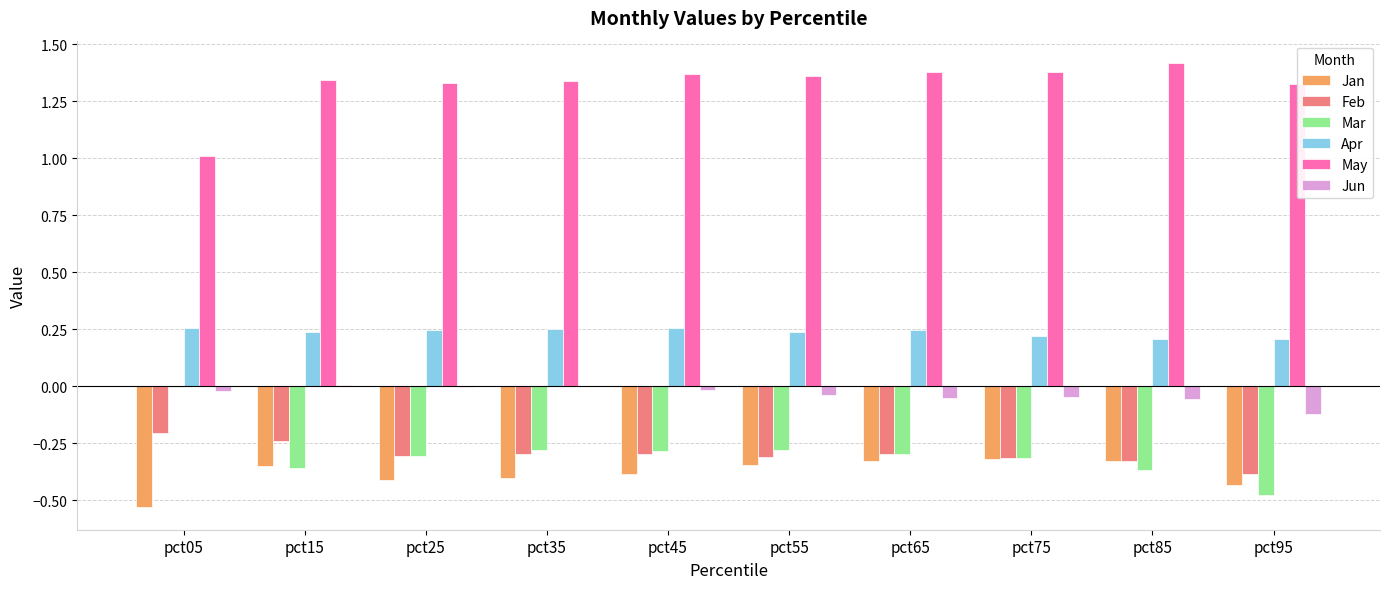

Which series has the largest range (max minus min)?

Mar